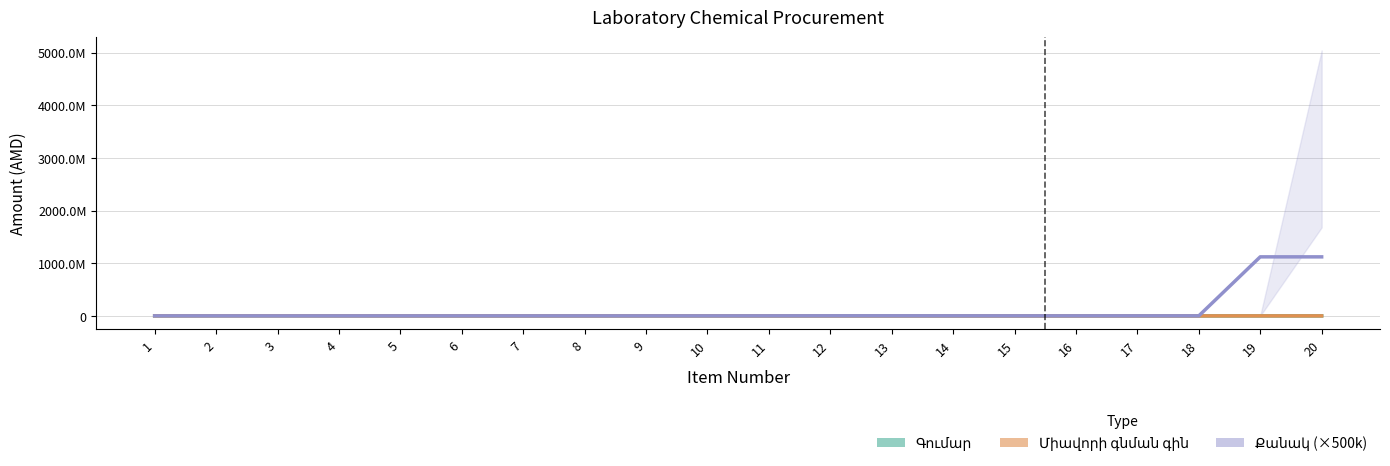

The value of Քանակ (×500k) at 14 is 2251002.1. True or false?

False